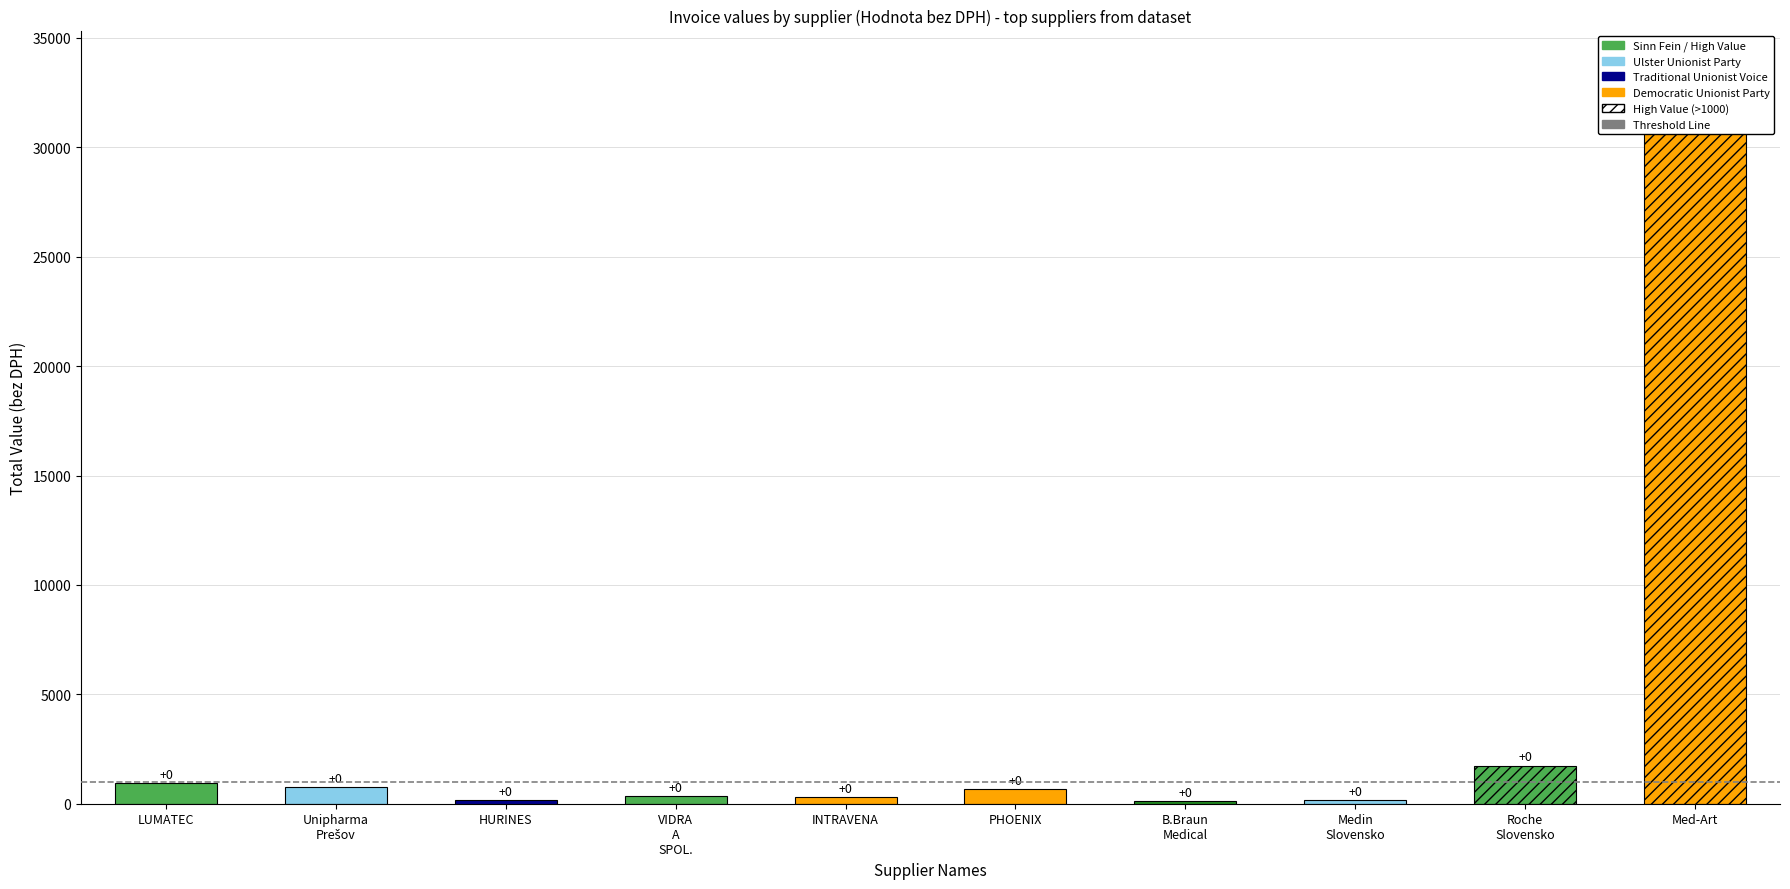

How many values are below 675?

5